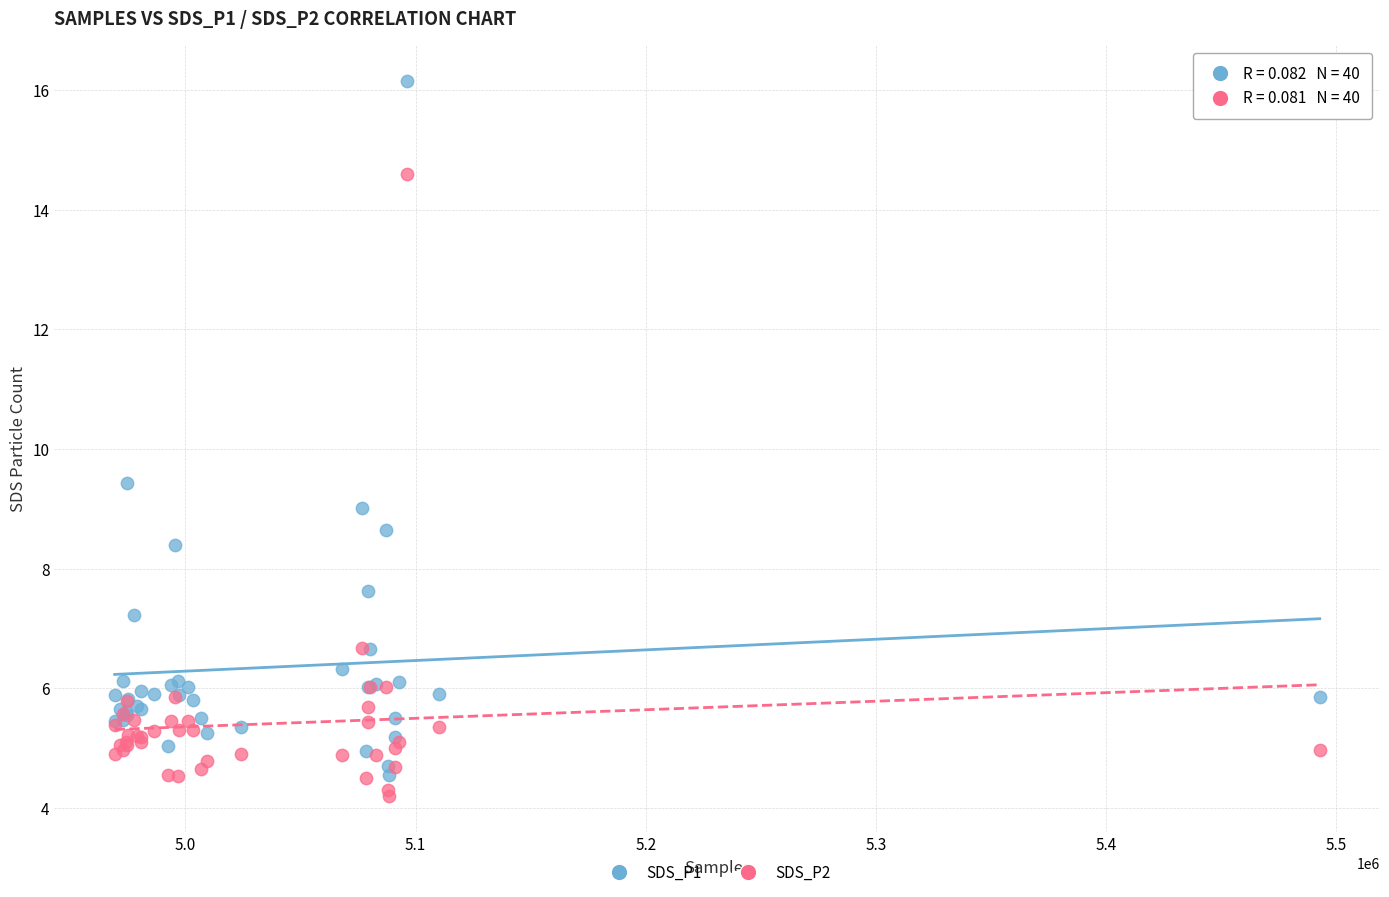

Which series reaches the maximum Y coordinate?

SDS_P1